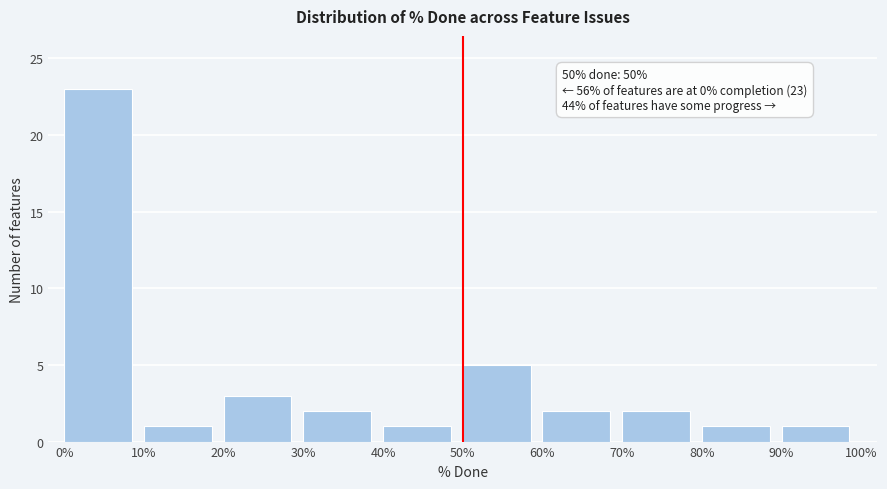

Over which range of the x-axis is the bar tallest?

0% to 10%